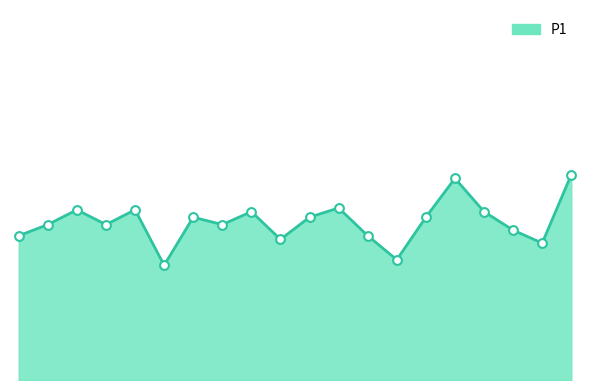

Does the chart have visible grid lines?

No